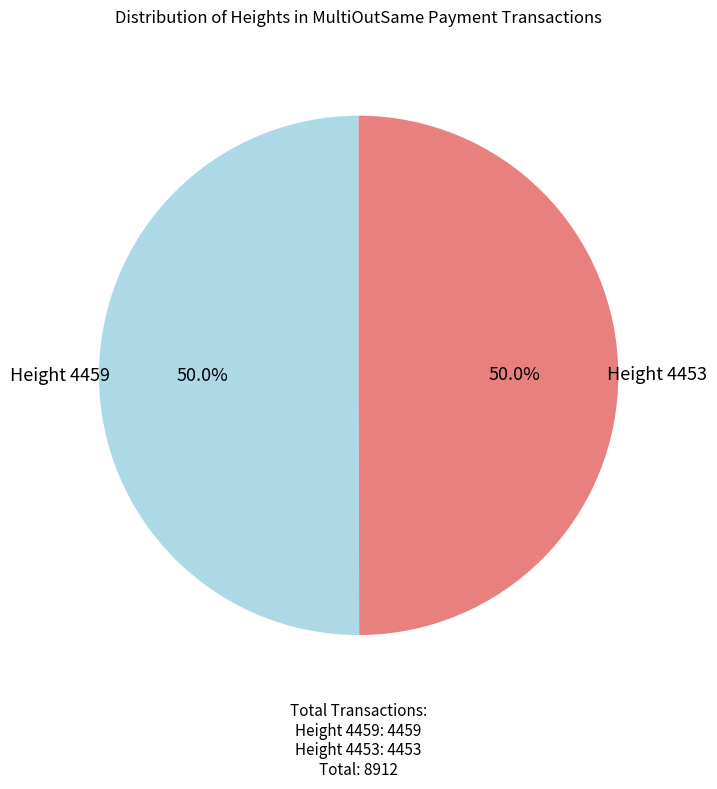

Combined, what portion of the pie is Height 4453 and Height 4459?

100.0%